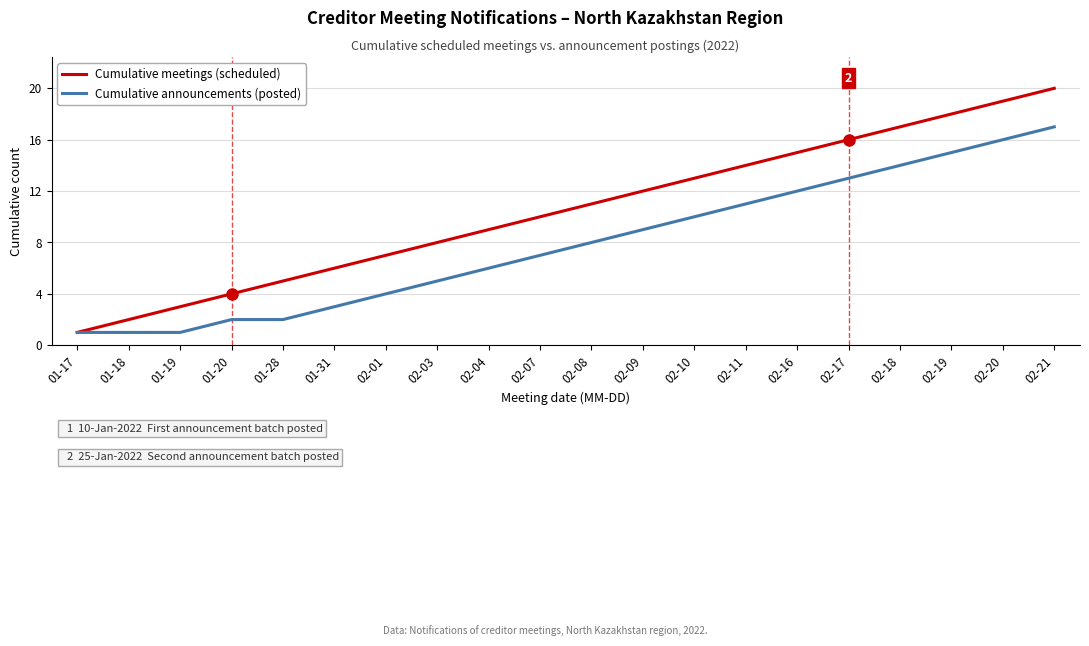

Read the Cumulative meetings (scheduled) value at 02-11, to the nearest 10.

10